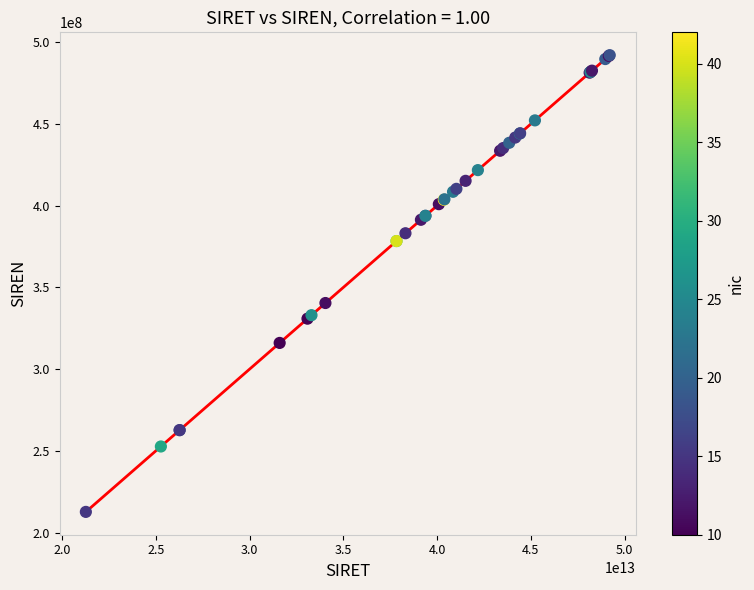

What Y value in the scatter plot is closest to 352365786?

340445972